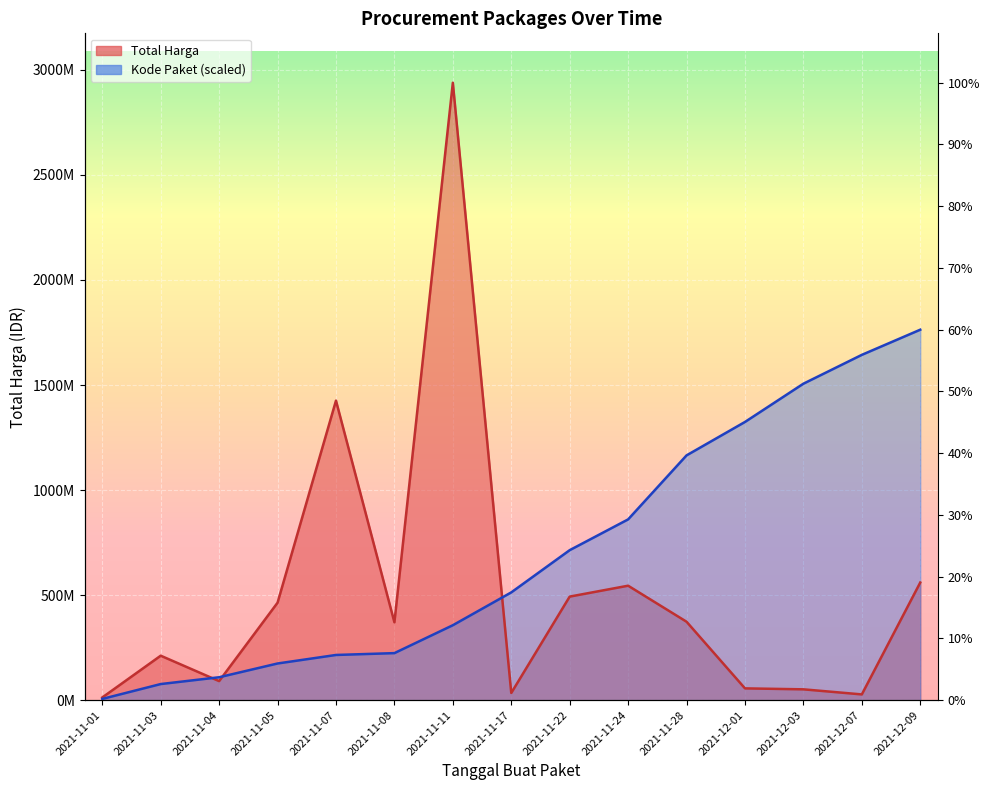

How many data points in Kode Paket are above 513016160?

8